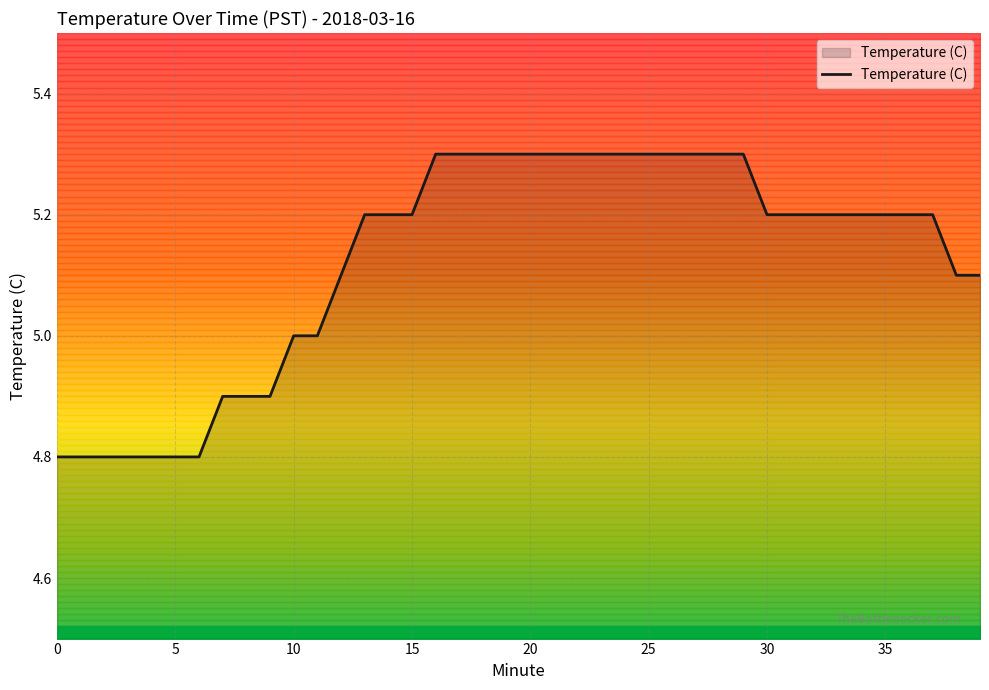

Between 32 and 11, which is larger?

32